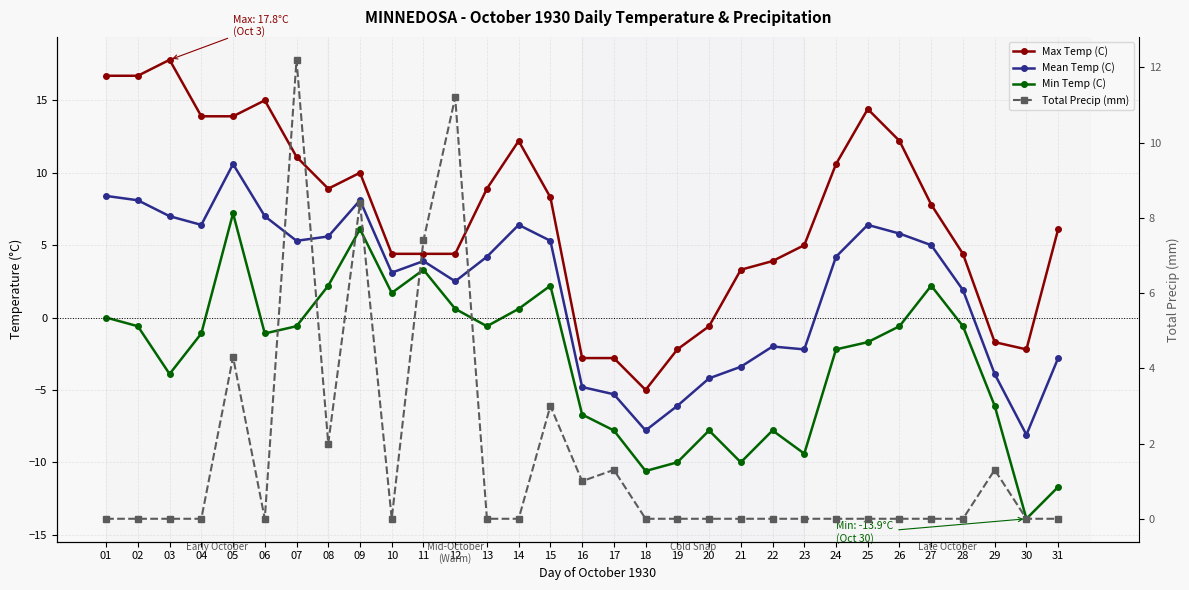

After their last crossing, which series has the higher values: Max Temp (C) or Total Precip (mm)?

Max Temp (C)